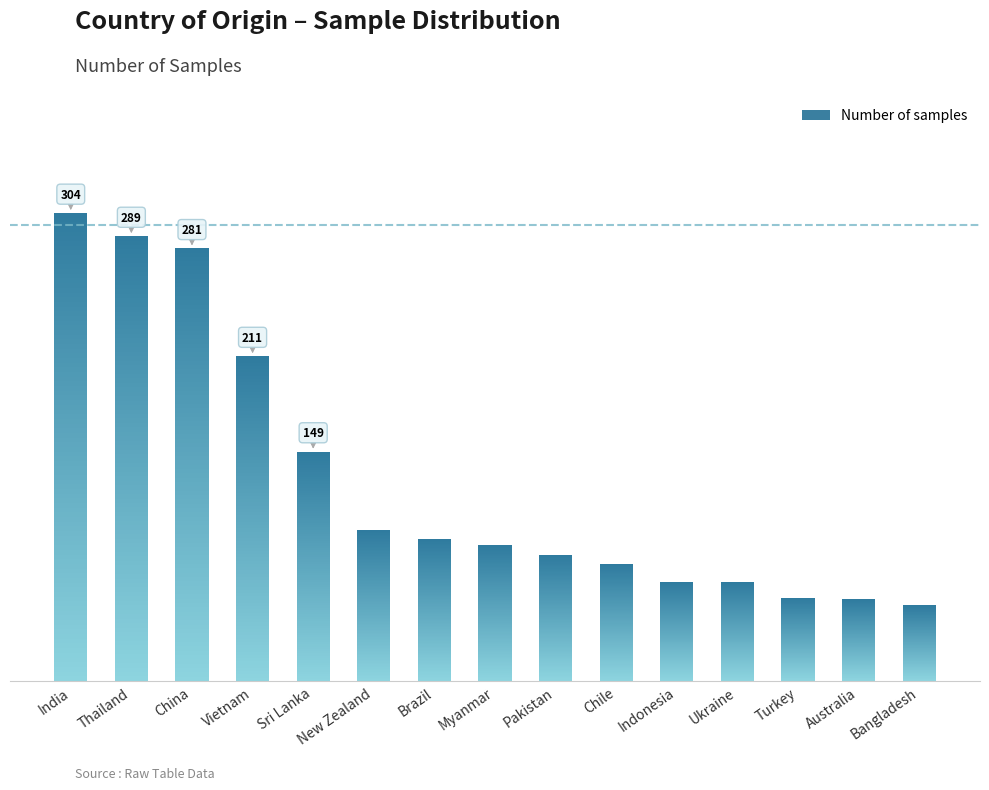

Which category has the highest value across all series?

India